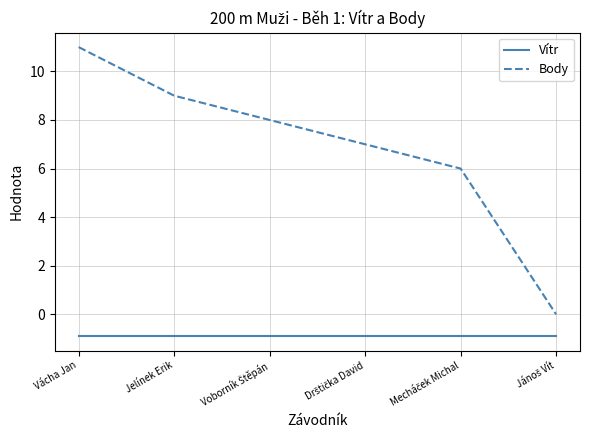

Reading left to right, list all the values displayed in this chart.

Vítr: -0.9	-0.9	-0.9	-0.9	-0.9	-0.9
Body: 11.0	9.0	8.0	7.0	6.0	0.0